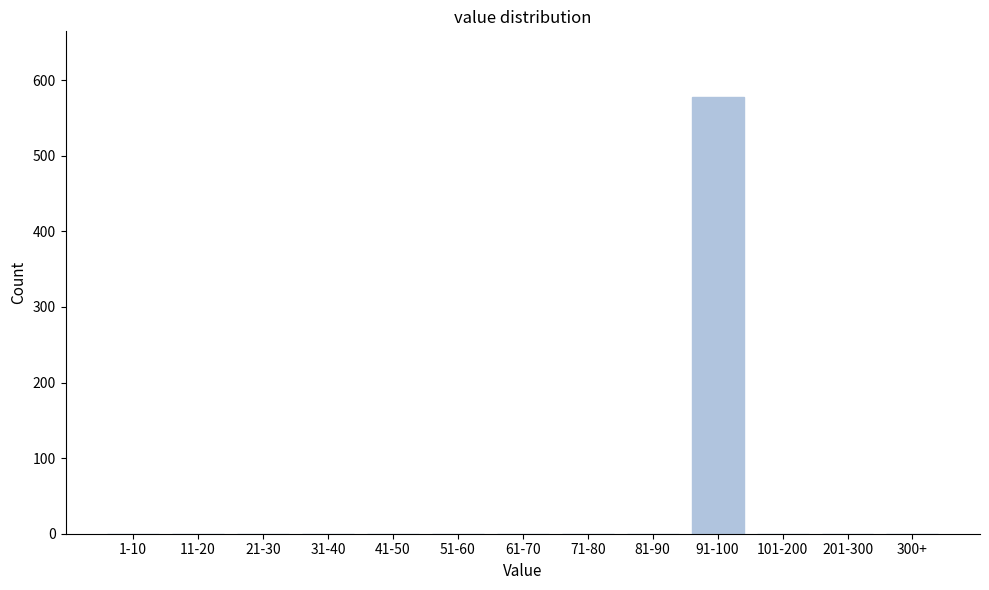

Reading left to right, extract all data points from this chart.

1-10=0	11-20=0	21-30=0	31-40=0	41-50=0	51-60=0	61-70=0	71-80=0	81-90=0	91-100=578	101-200=0	201-300=0	300+=0